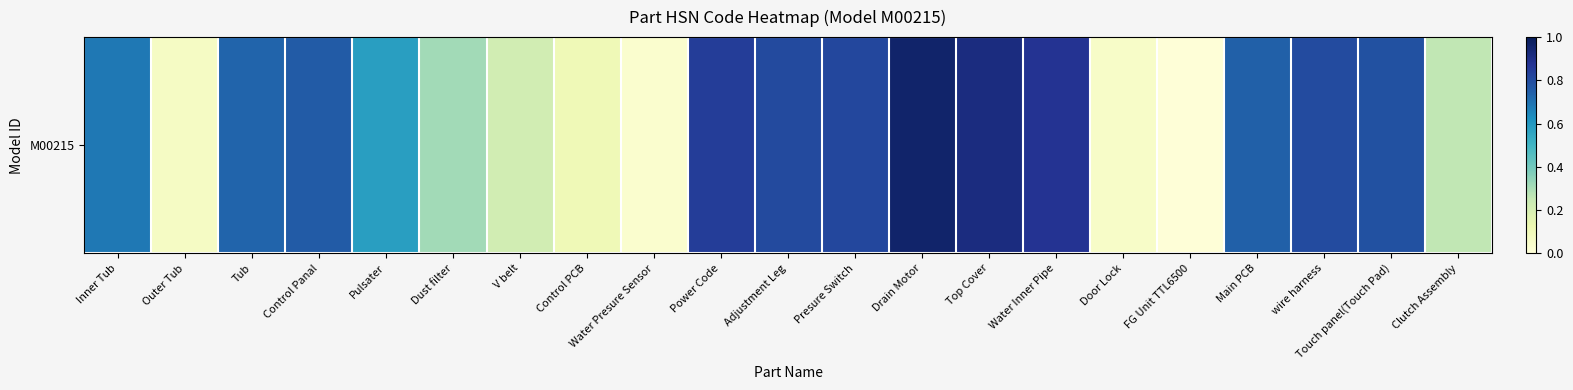

Where is the data nearest to the value 0?

FG Unit TTL6500